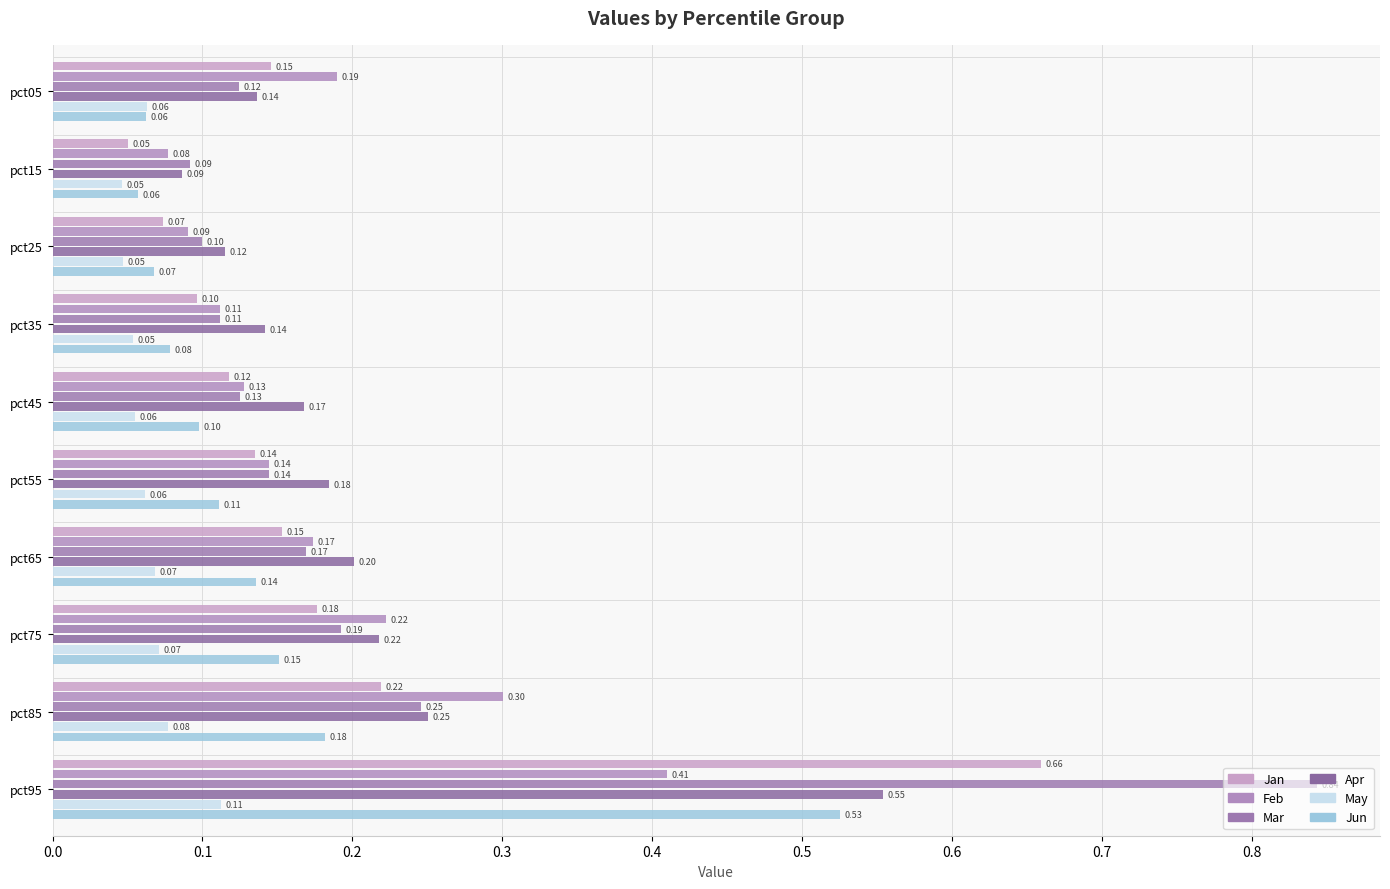

What is the value of the Jun bar at the 5th from the left?

0.1